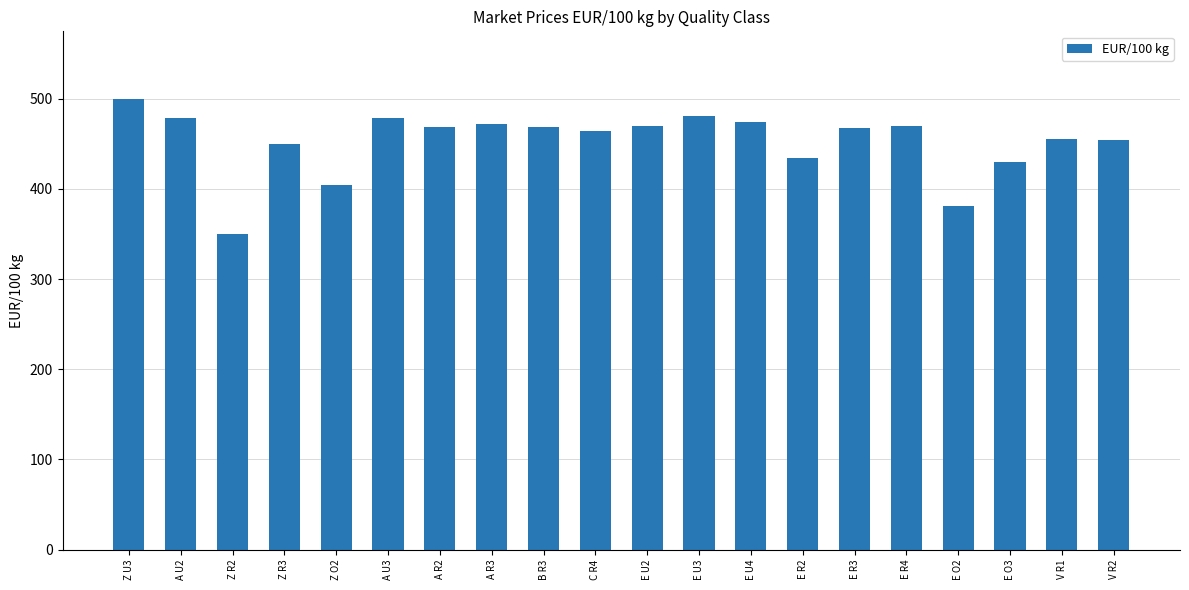

What is the difference between the second highest and minimum values?

131.1